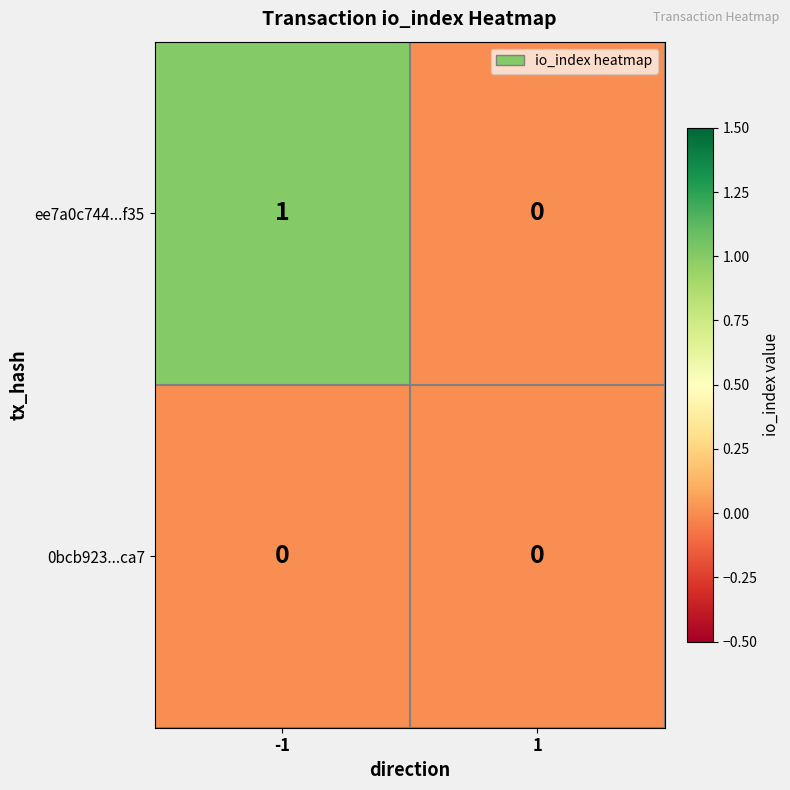

Is the value of ee7a0c744...f35 at -1 greater than the value of 0bcb923...ca7 at 1?

Yes